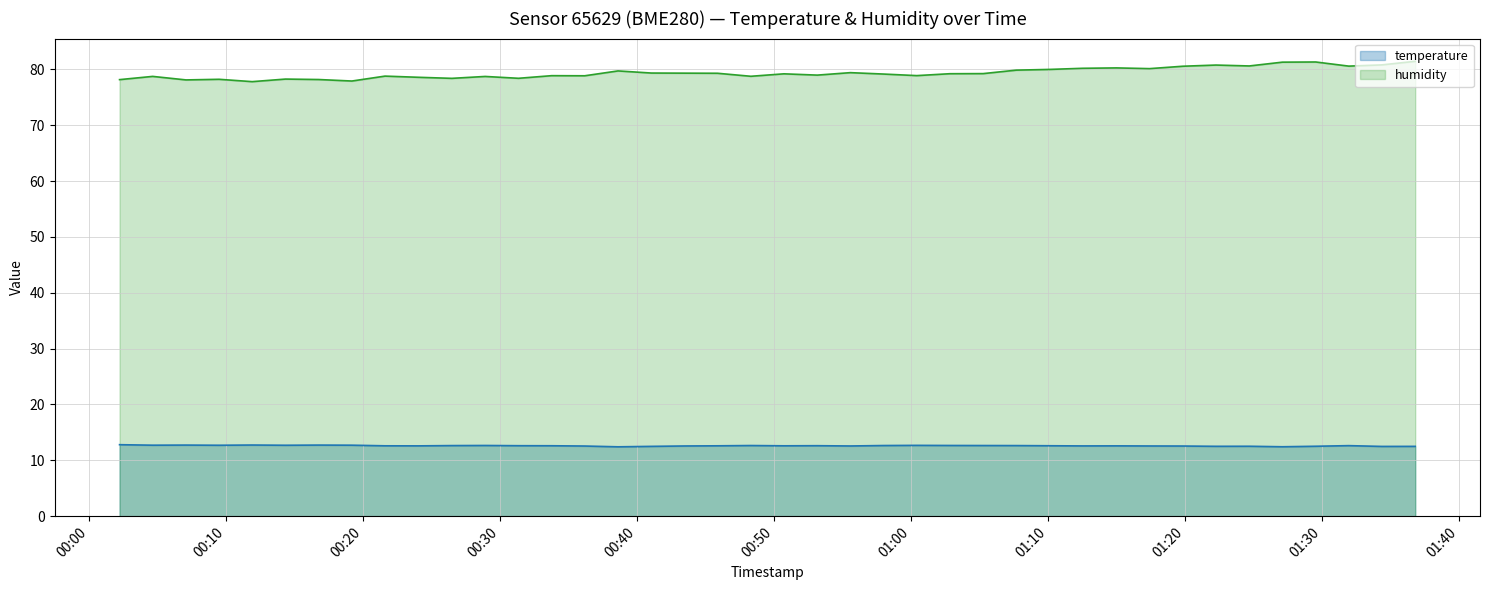

What is the maximum value shown in the chart?

81.5